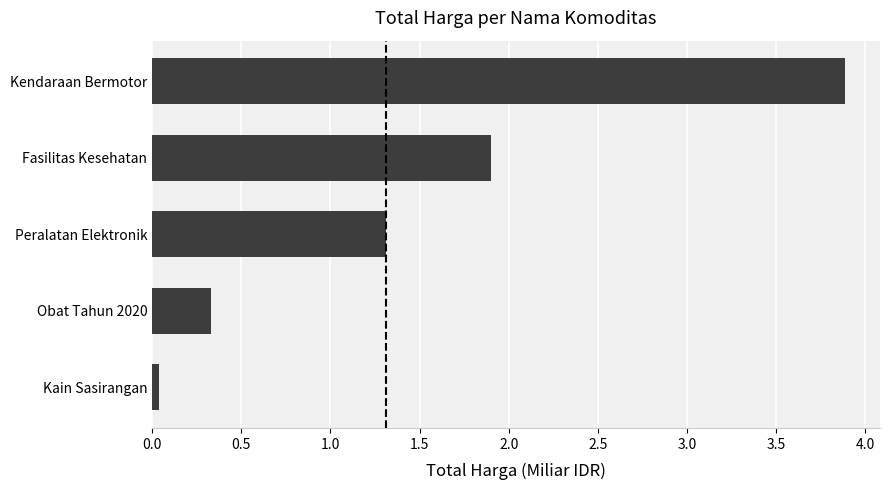

What is the label of the 4th bar from the bottom?

Fasilitas Kesehatan